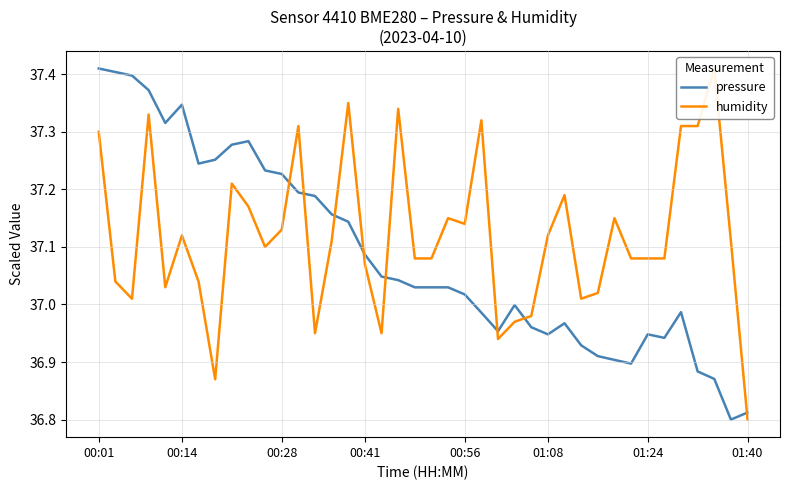

Rank the categories by humidity value from lowest to highest.

39, 01:40, 24, 13, 17, 25, 26, 00:28, 29, 30, 00:56, 00:14, 01:24, 16, 19, 20, 32, 33, 34, 10, 14, 38, 01:08, 27, 11, 22, 21, 31, 9, 28, 8, 00:01, 12, 35, 36, 23, 00:41, 18, 15, 37